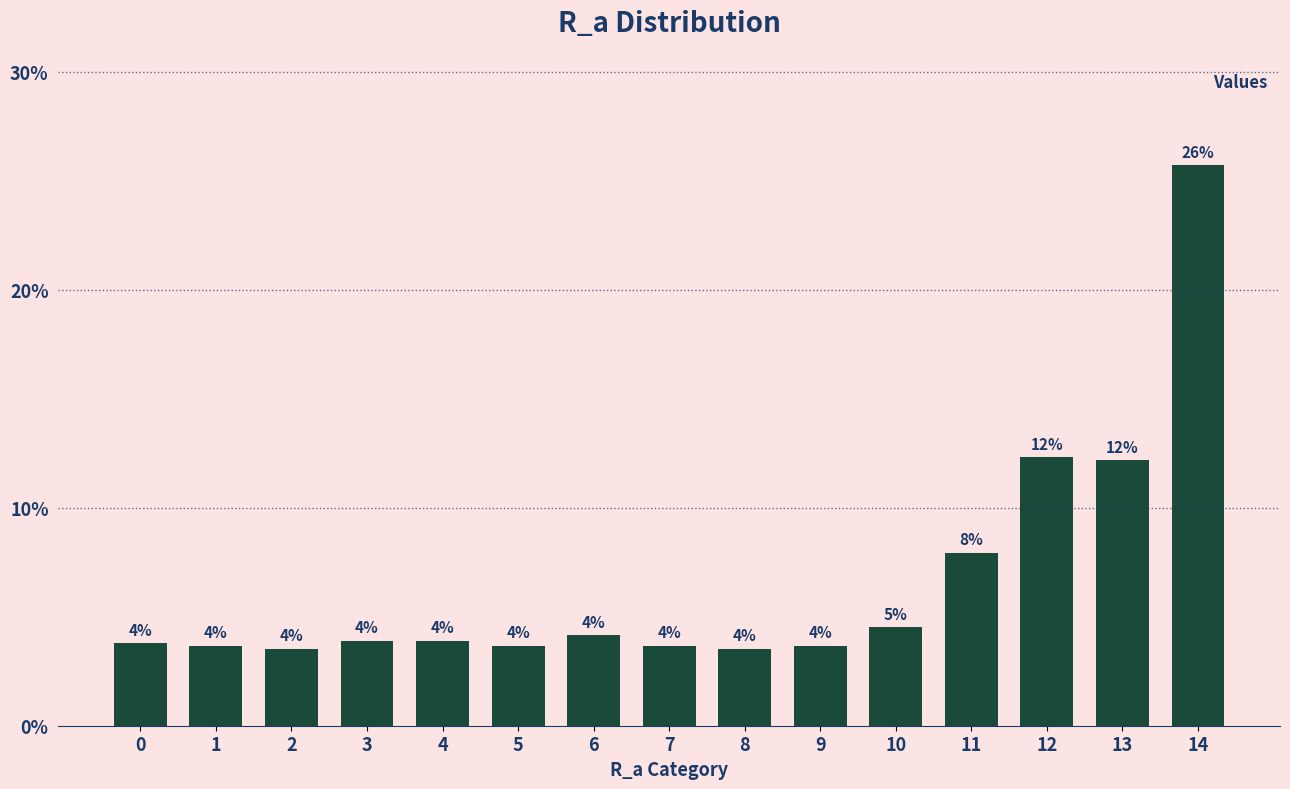

What is the maximum value shown in the chart?

25.7